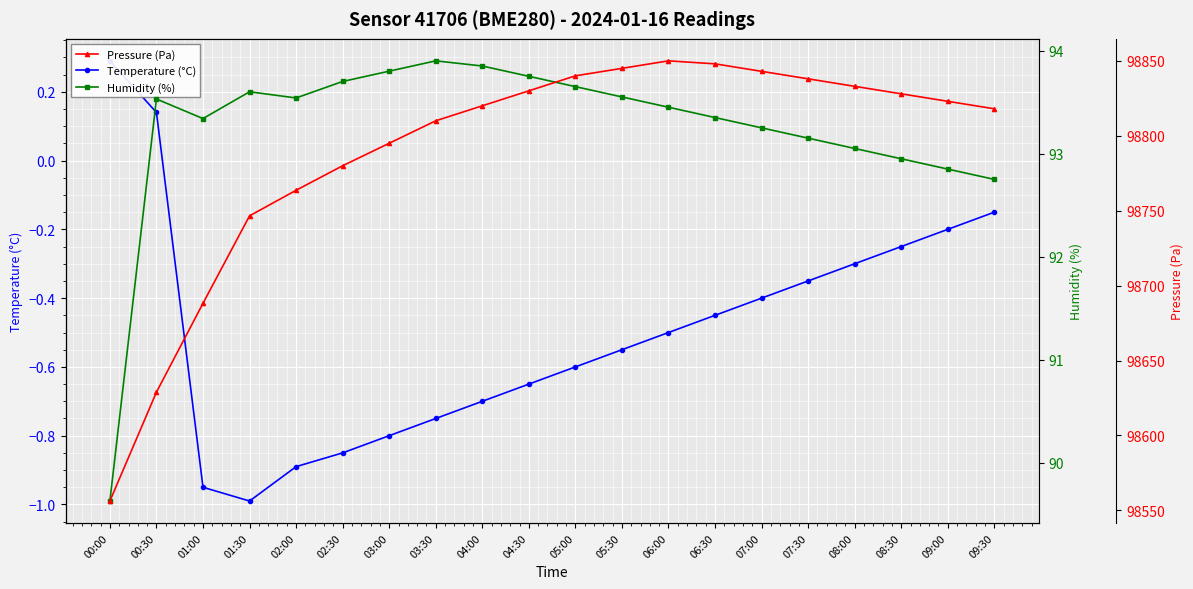

What is the smallest value displayed?

-1.0